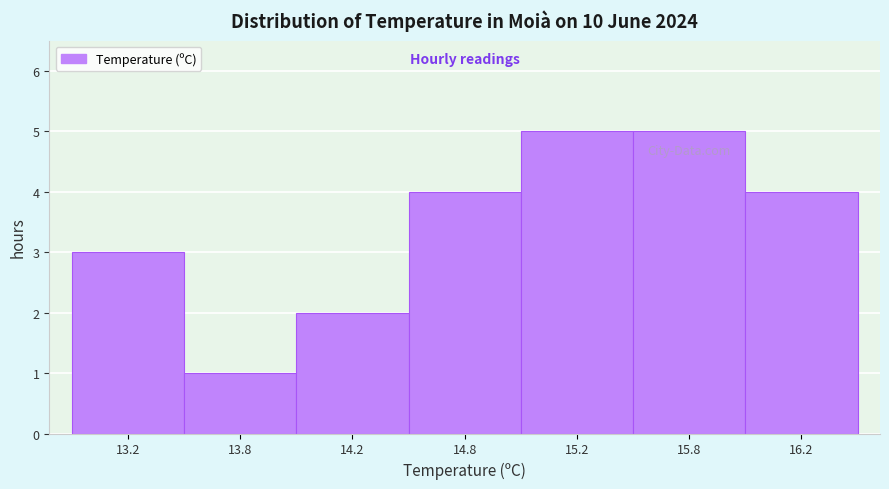

Reading left to right, extract all data points from this chart.

13.2=3	13.8=1	14.2=2	14.8=4	15.2=5	15.8=5	16.2=4